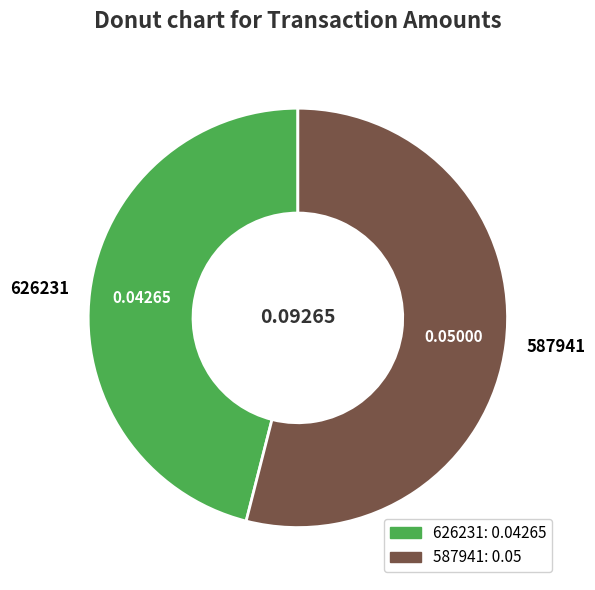

Between 587941 and 626231, which is larger?

587941